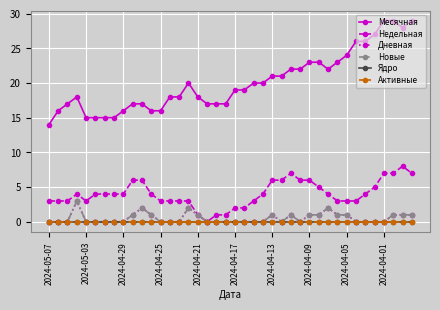

List the series in order of their peak value, highest first.

Месячная, Недельная, Дневная, Новые, Ядро, Активные